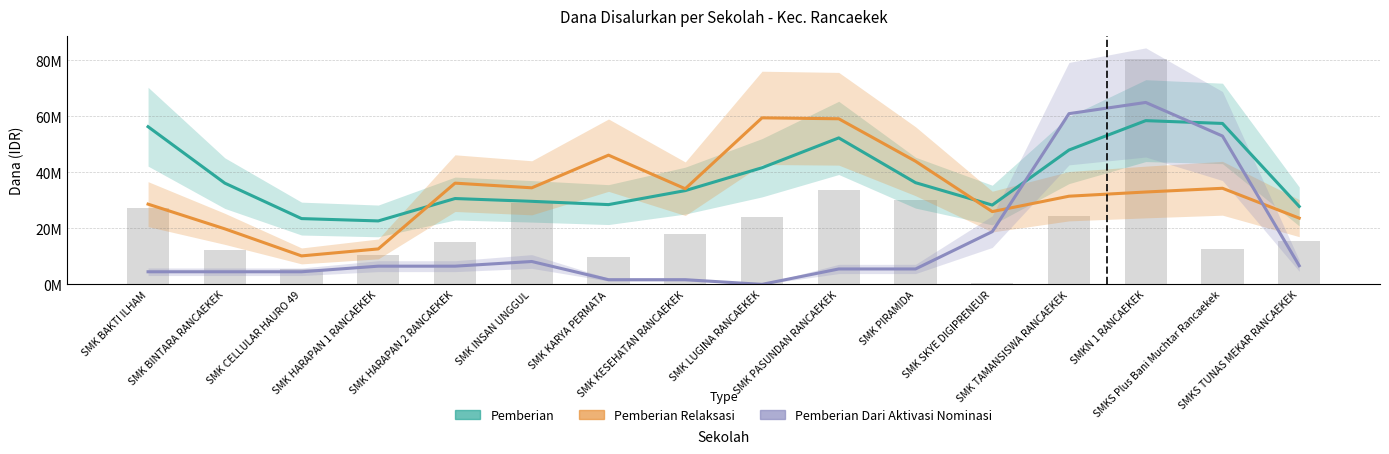

Rank the series at SMK BINTARA RANCAEKEK from lowest to highest value.

Pemberian Dari Aktivasi Nominasi, Pemberian Relaksasi, Pemberian